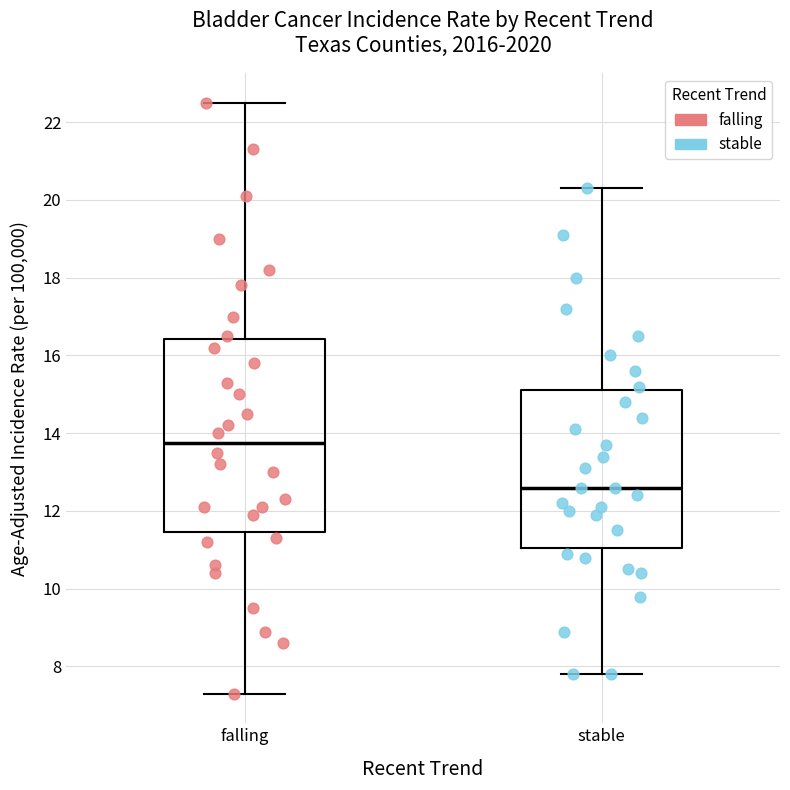

Which box has the lowest median line?

stable